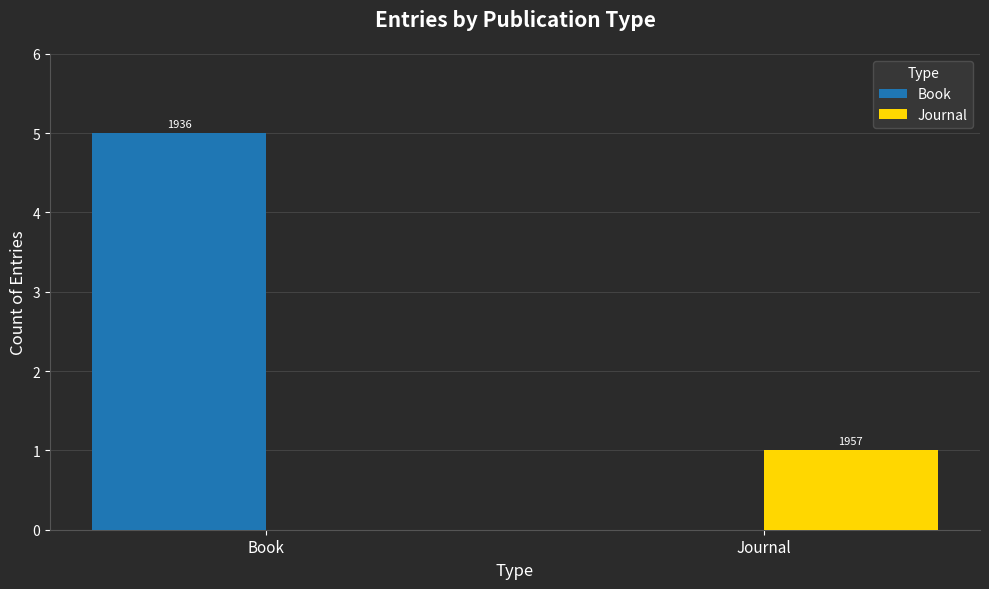

Are the bars horizontal?

No